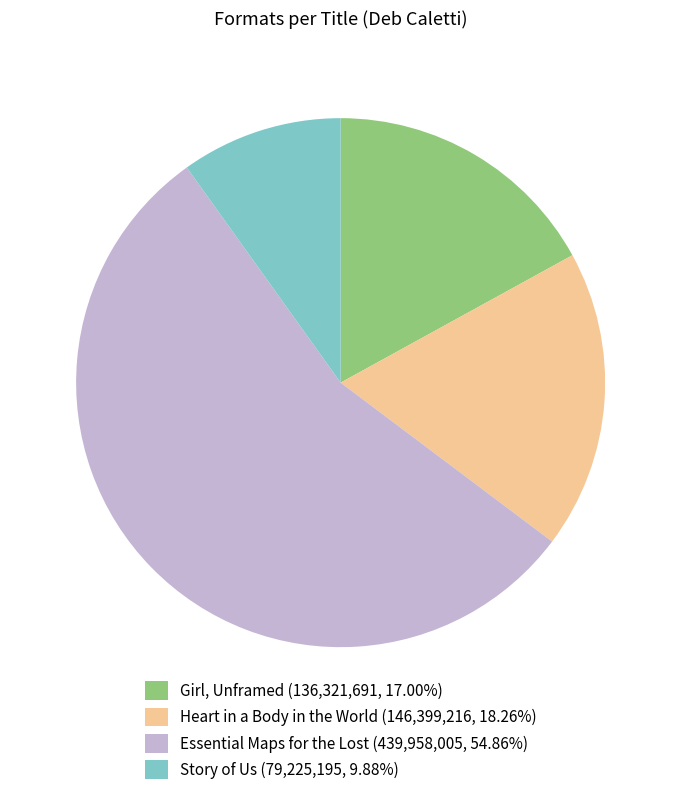

Count the number of slices in the pie.

4